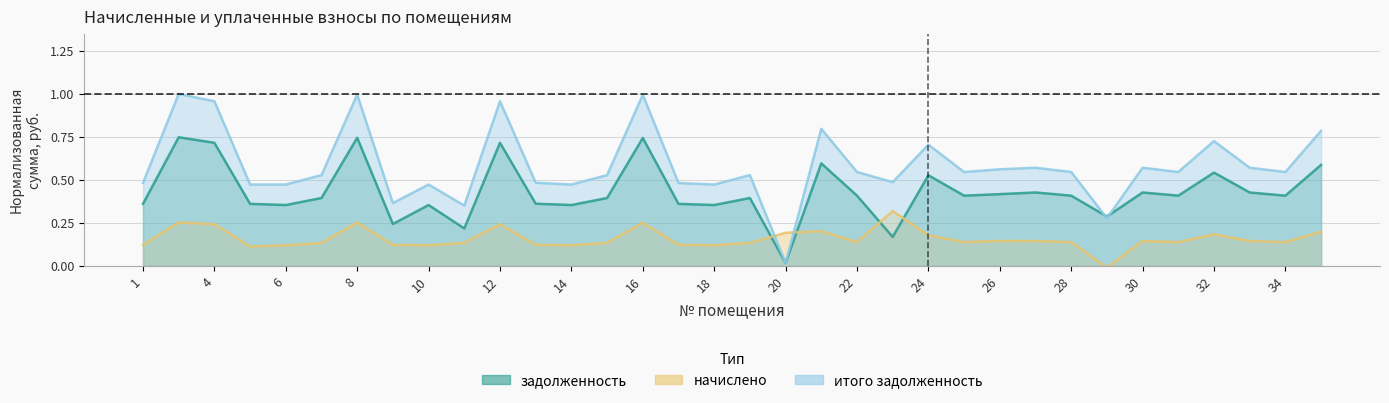

At 15, list the series in order from largest to smallest.

итого задолженность, задолженность, начислено